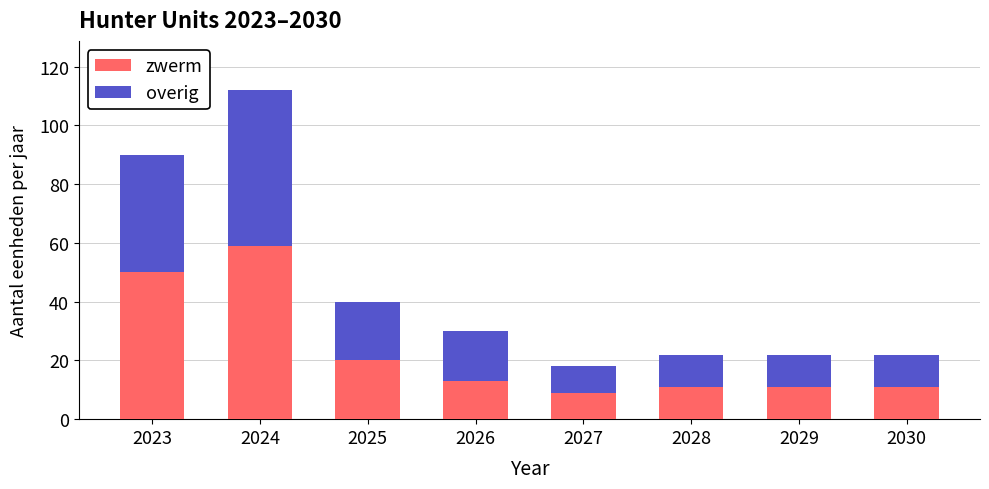

How many categories are shown in the chart?

8